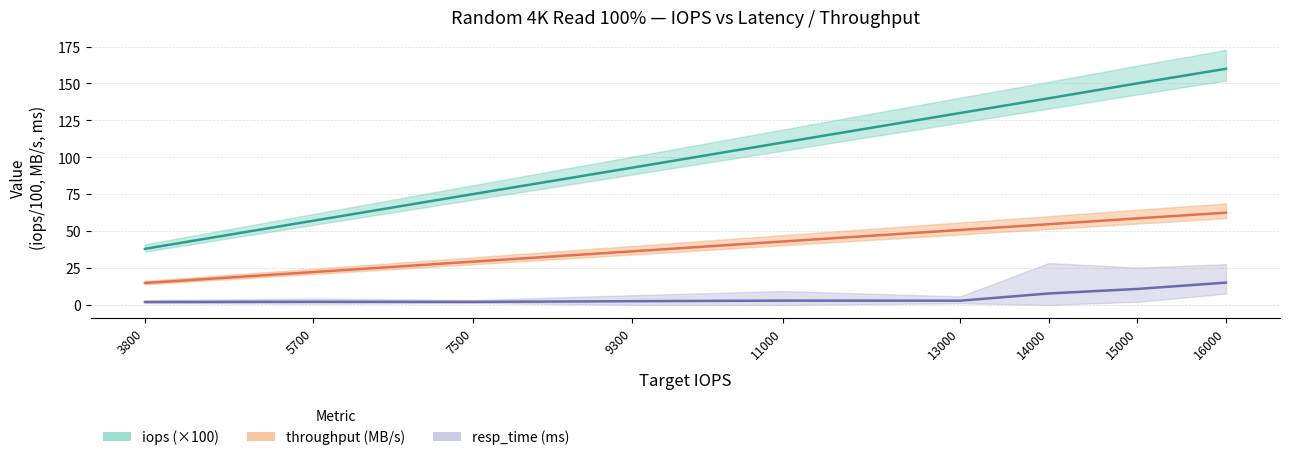

Which series has the largest total across all categories?

iops